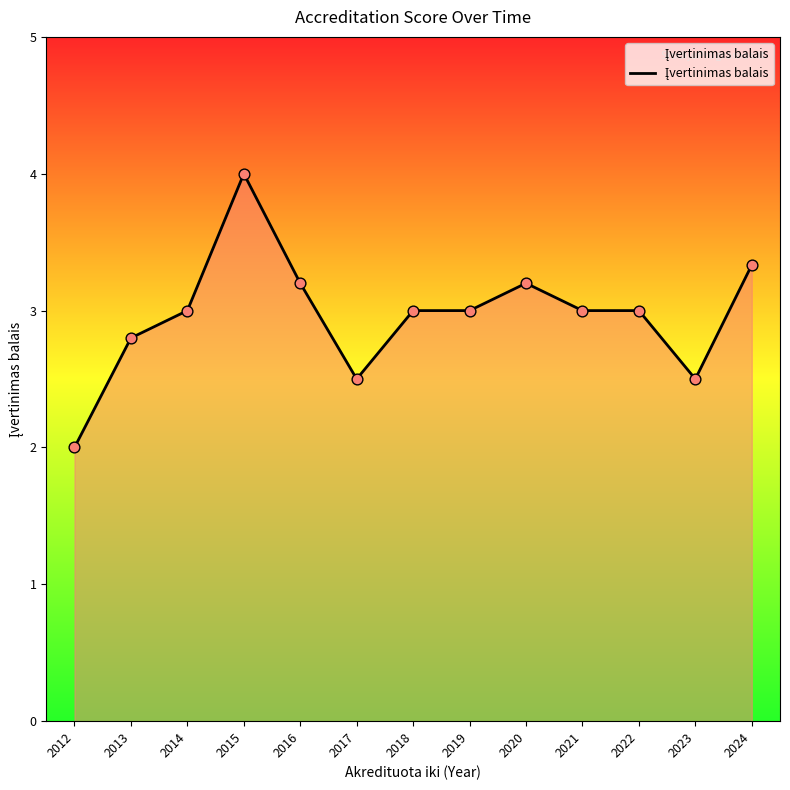

What is the ratio of the value at 2016 to the value at 2018?

1.1